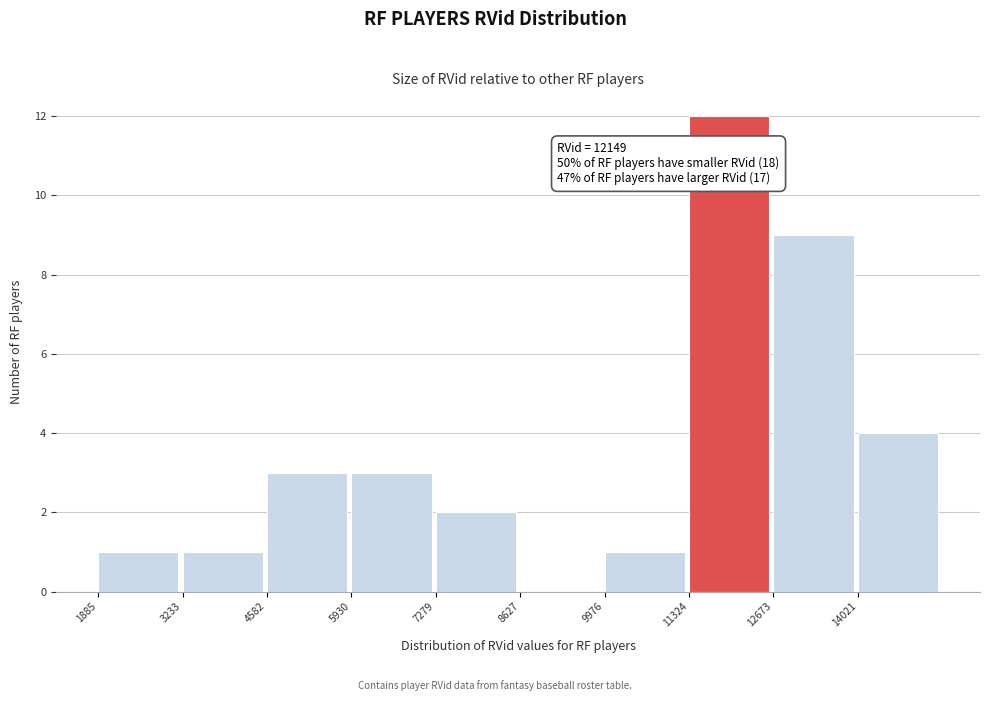

Which range on the x-axis has the tallest bar?

11400 to 12600